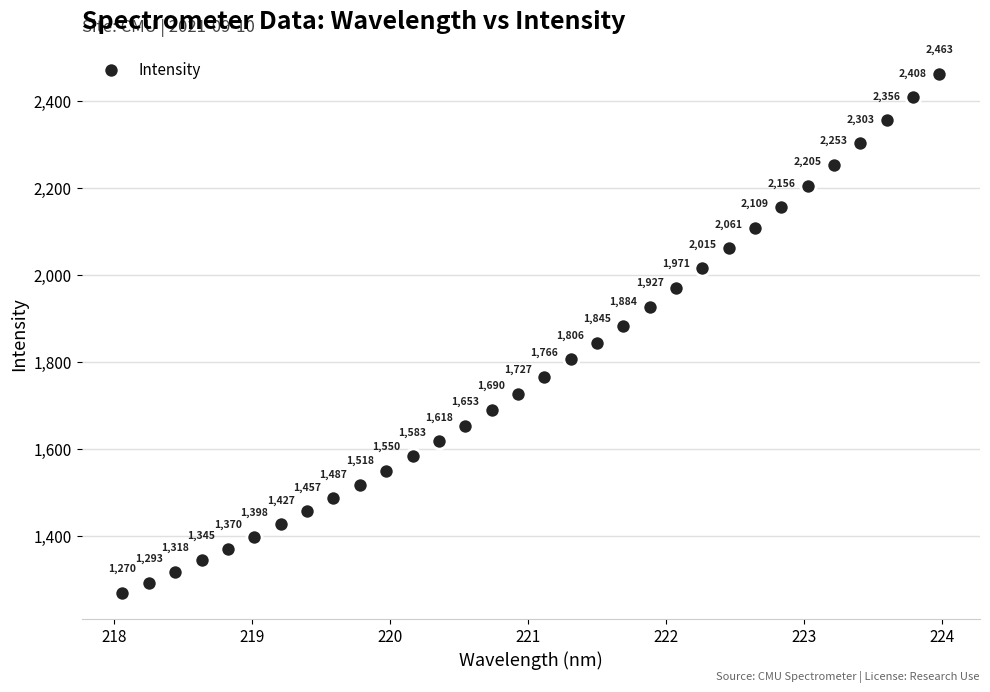

What Y value in the scatter plot is closest to 1866?

1883.7